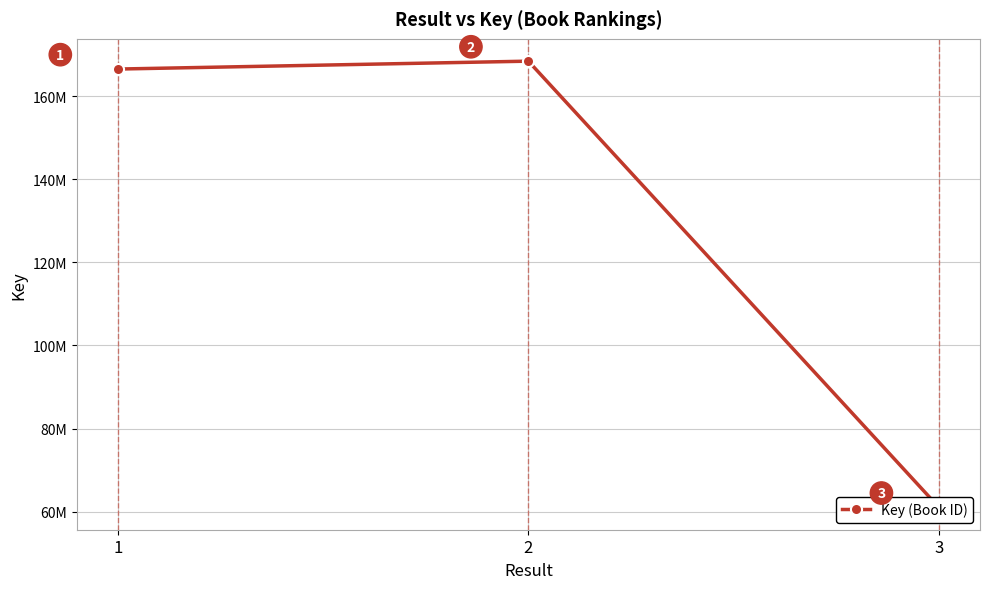

True or false: the data shows 166585449 at 1.

True